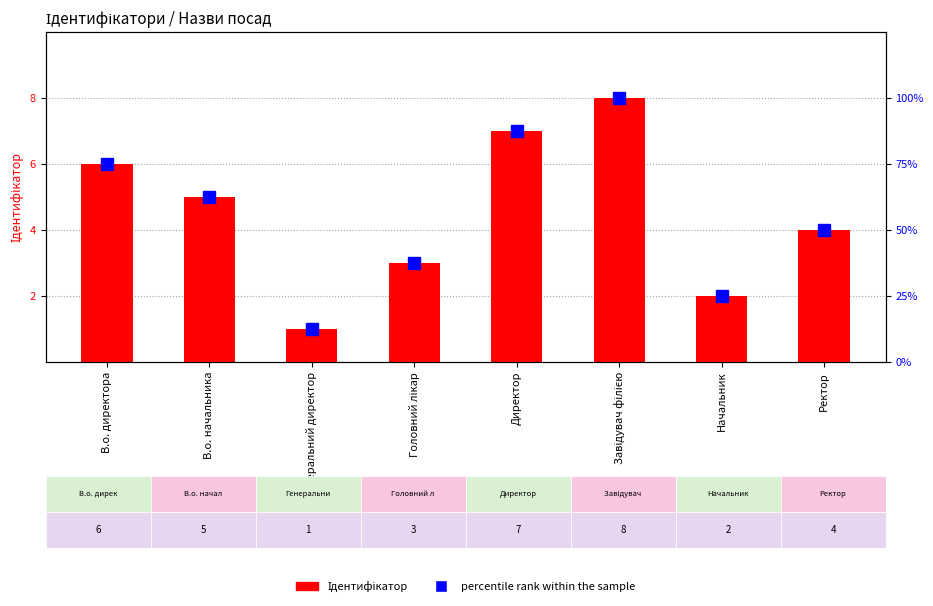

Between Генеральний директор and Начальник, which is larger?

Начальник